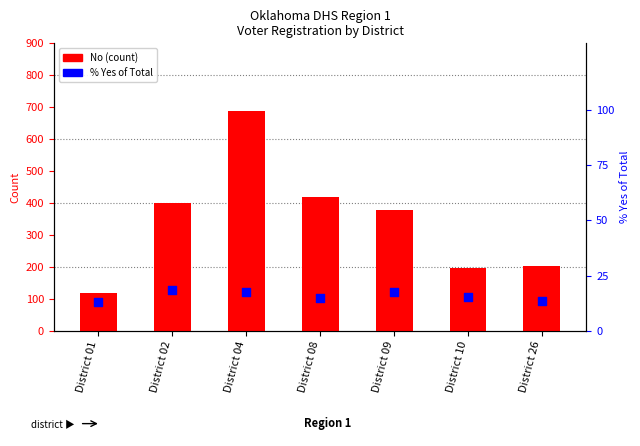

Which series has the largest total across all categories?

No (count)